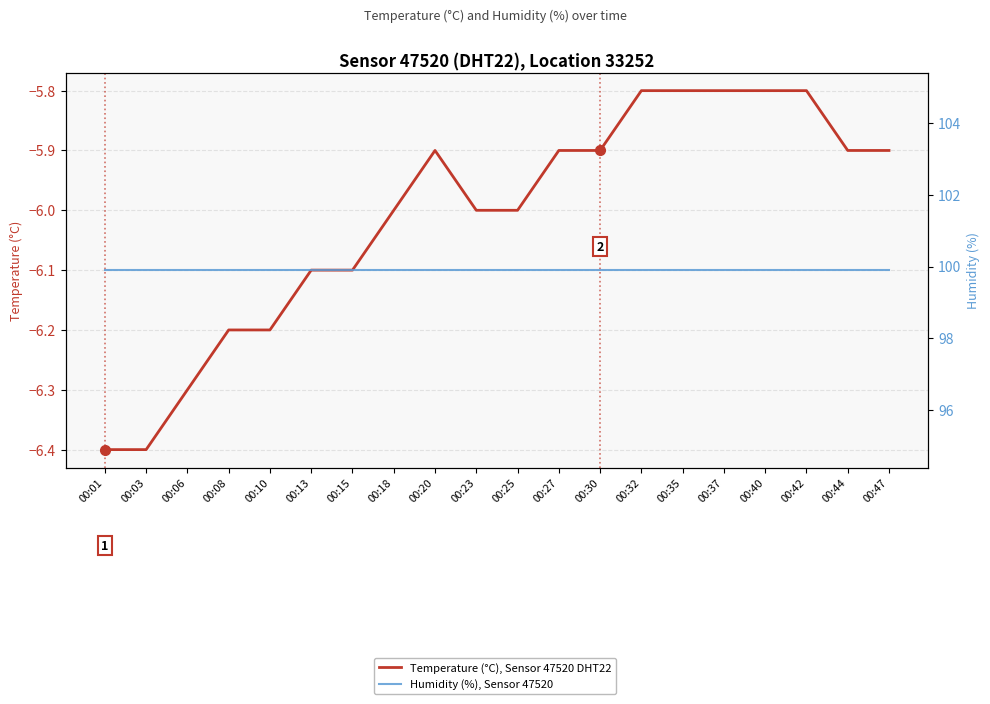

The value of Temperature (°C), Sensor 47520 DHT22 at 00:37 is -3.7. True or false?

False